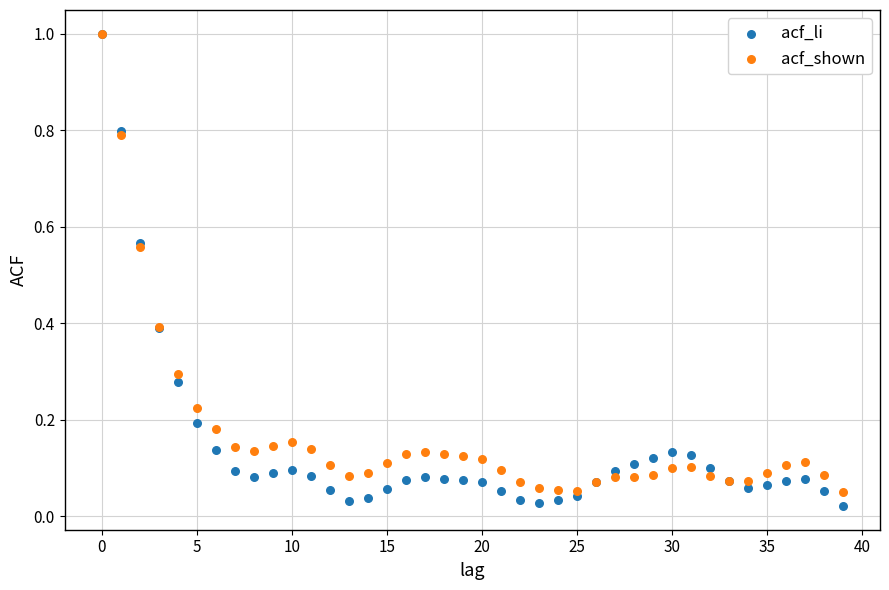

What are all the series names shown in the legend?

acf_li, acf_shown